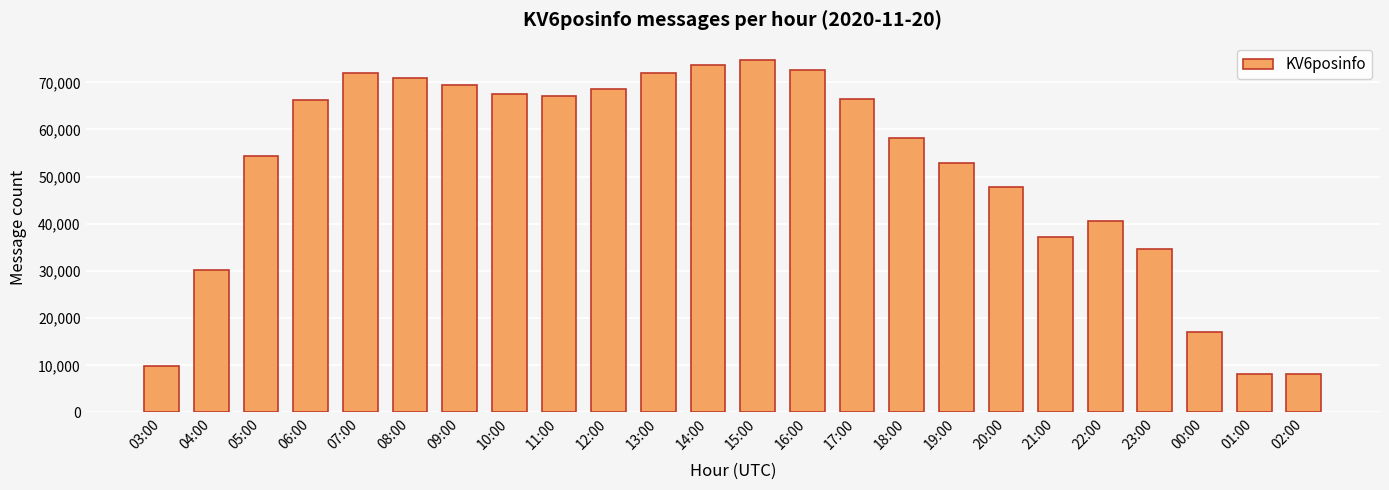

Approximately how many times larger is the value at 13:00 compared to 21:00?

1.9